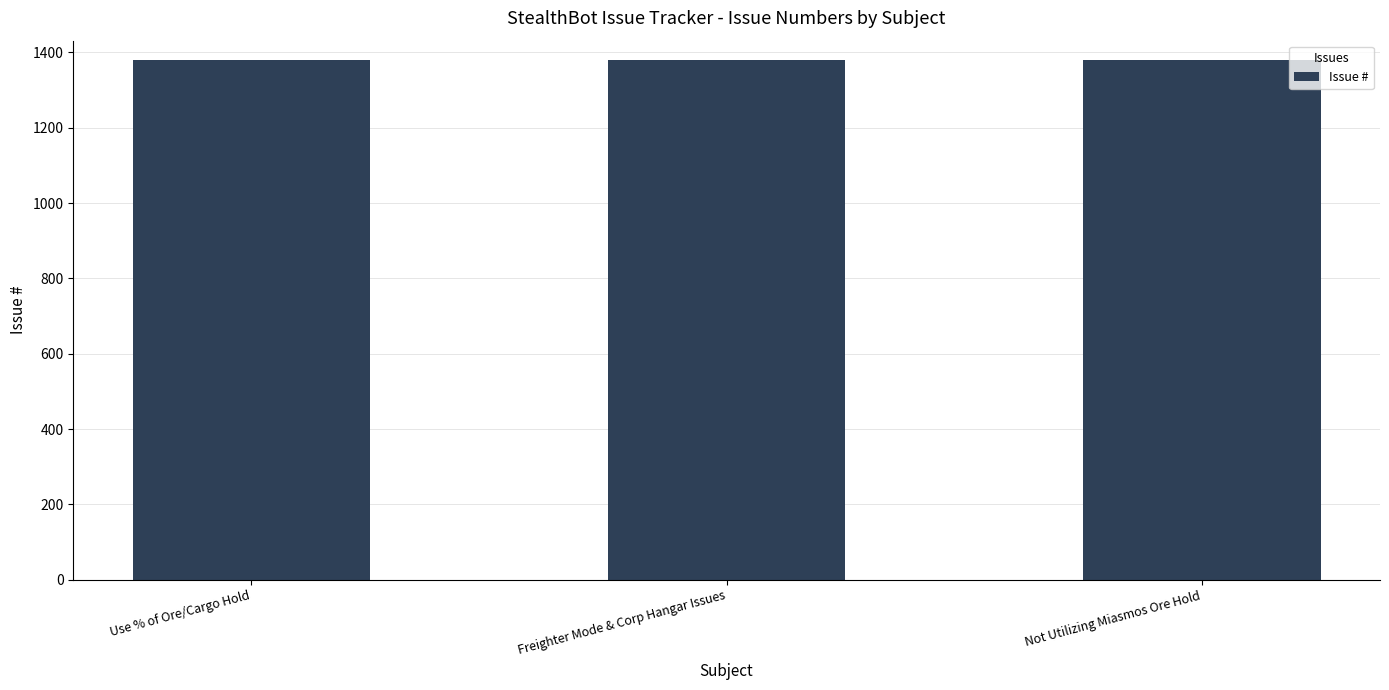

What is the sum of all values?

4140